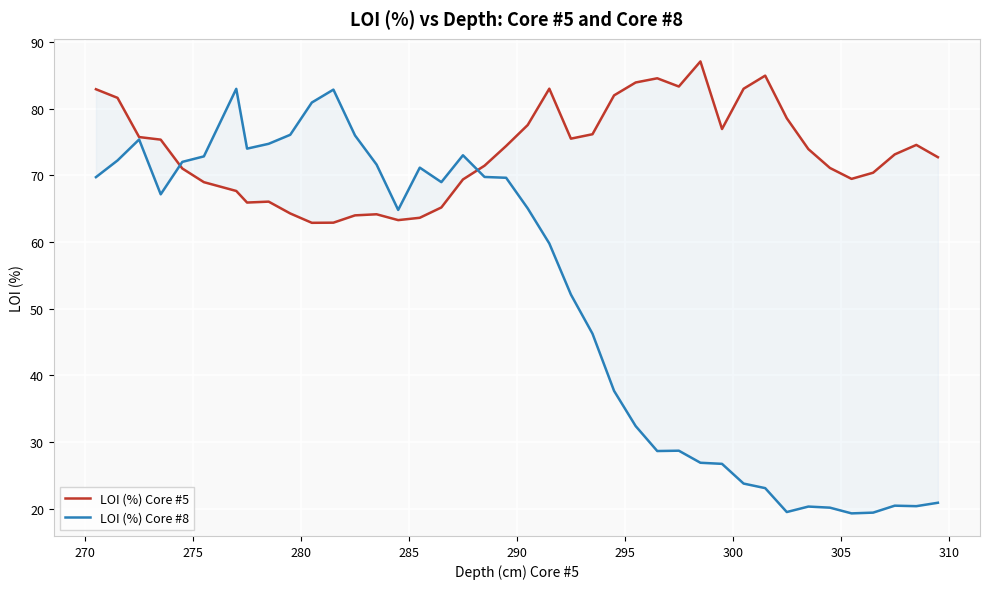

True or false: LOI (%) Core #8 has more than 2 interior local peaks.

True